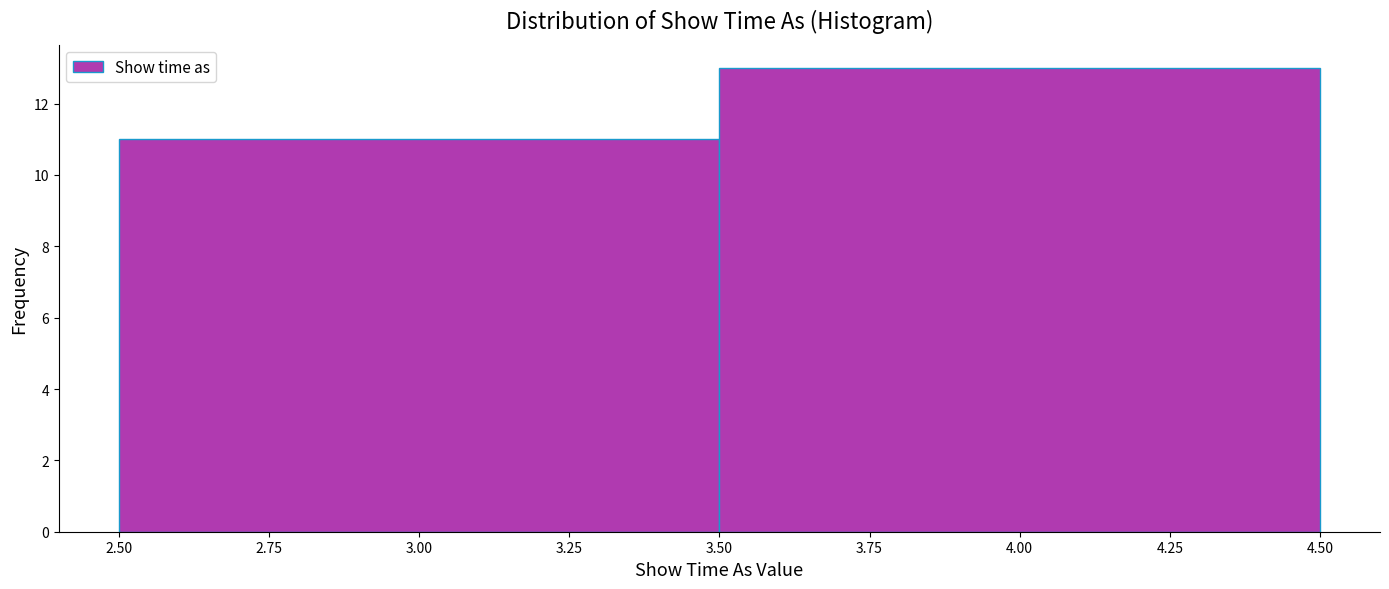

Reading left to right, transcribe this chart: for each bar, give the range it covers on the x-axis and its height. The values are not printed on the chart, so give them approximately, as read against the axis.

2.50 to 3.50: 11
3.50 to 4.50: 13